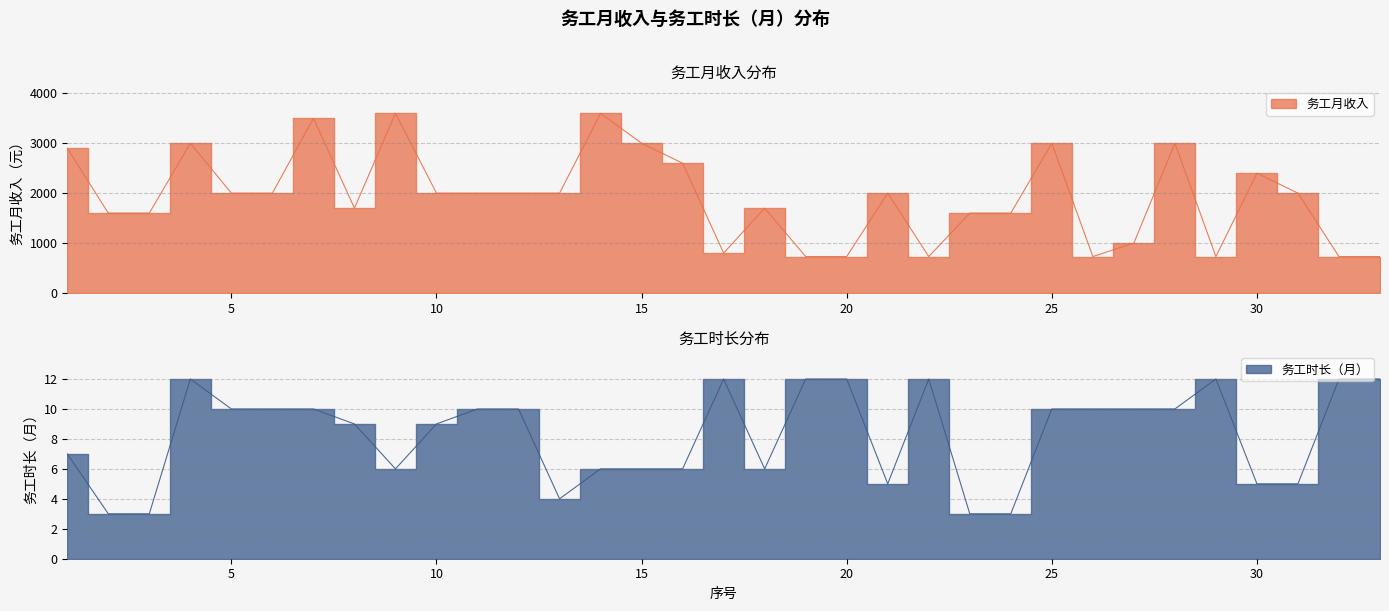

Reading left to right, what are all the values shown in this chart?

务工月收入: 1=2900	2=1600	3=1600	4=3000	5=2000	6=2000	7=3500	8=1700	9=3600	10=2000	11=2000	12=2000	13=2000	14=3600	15=3000	16=2600	17=800	18=1700	19=730	20=730	21=2000	22=730	23=1600	24=1600	25=3000	26=730	27=1000	28=3000	29=730	30=2400	31=2000	32=730	33=730
务工时长（月）: 1=7	2=3	3=3	4=12	5=10	6=10	7=10	8=9	9=6	10=9	11=10	12=10	13=4	14=6	15=6	16=6	17=12	18=6	19=12	20=12	21=5	22=12	23=3	24=3	25=10	26=10	27=10	28=10	29=12	30=5	31=5	32=12	33=12